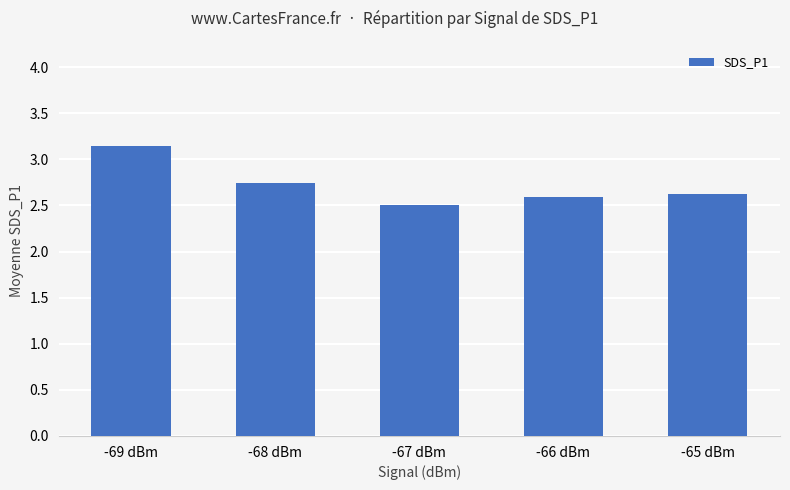

Reading left to right, extract all data points from this chart.

-69 dBm=3.1	-68 dBm=2.7	-67 dBm=2.5	-66 dBm=2.6	-65 dBm=2.6